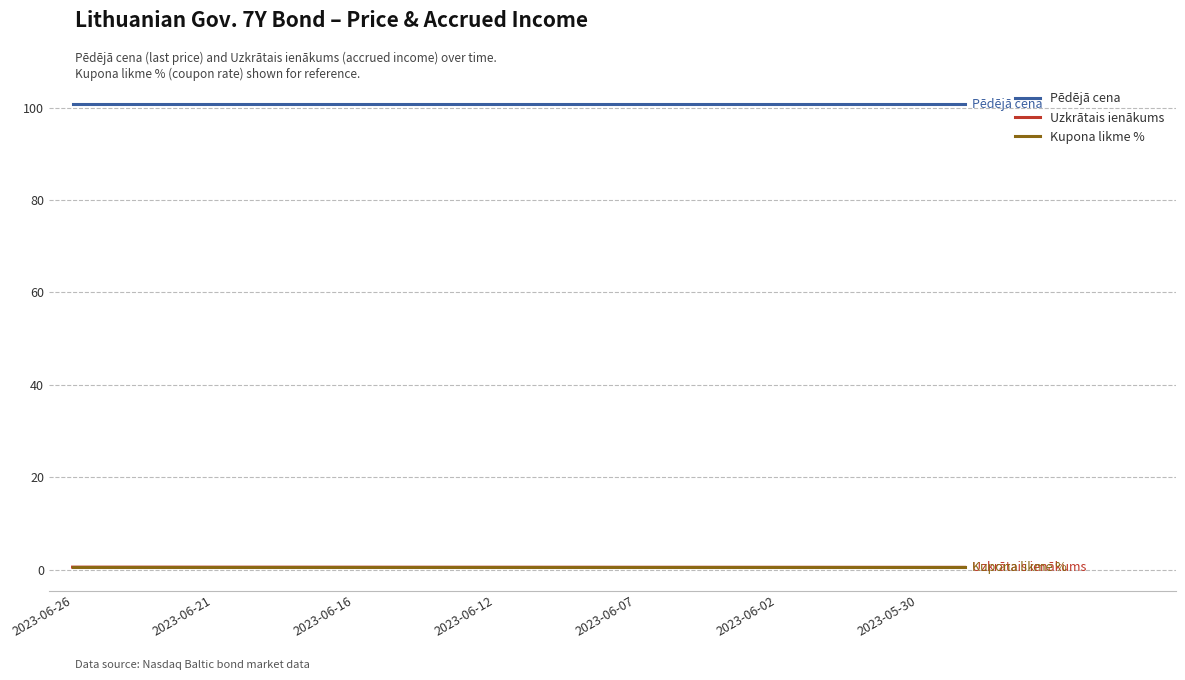

Which series has the largest total across all categories?

Pēdējā cena